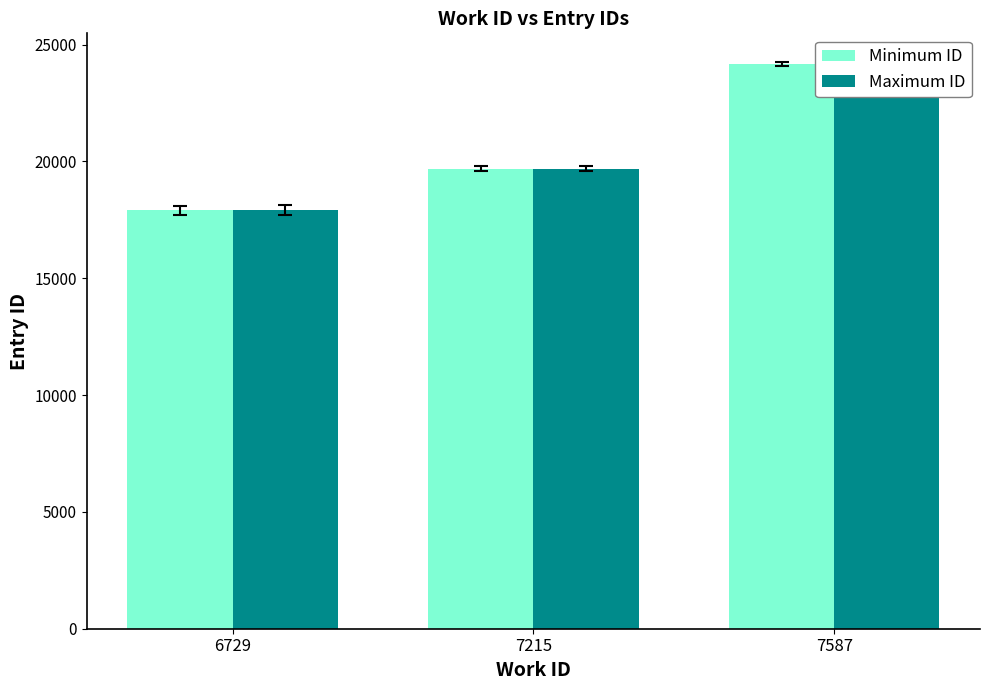

What is the sum of the Minimum ID values at 6729 and 7587?

42072